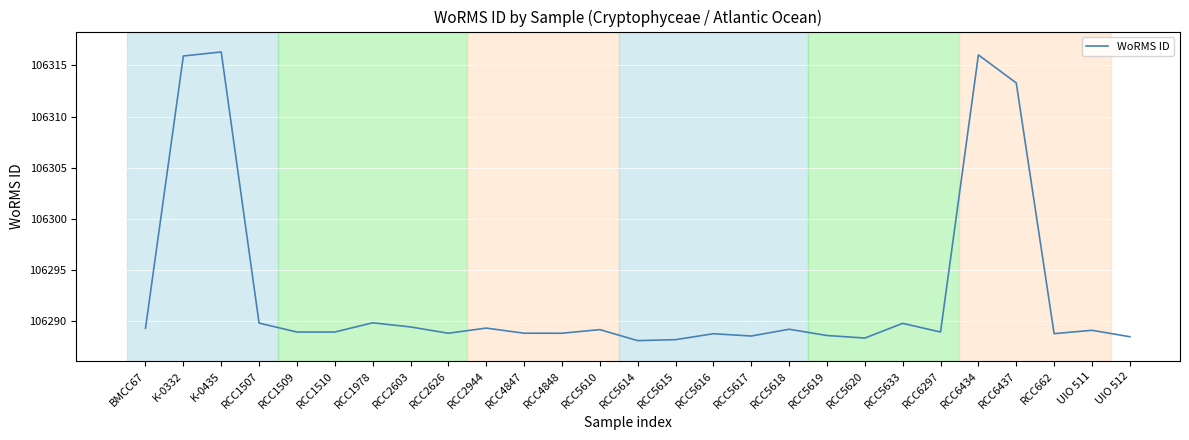

What is the difference between the maximum and minimum values?

28.3